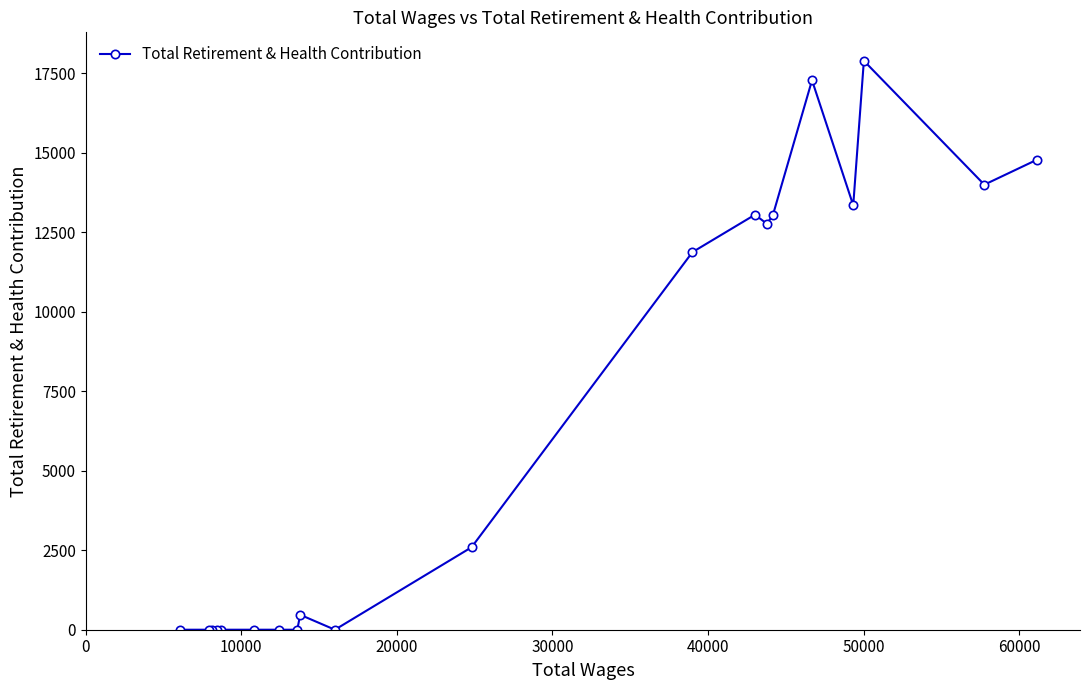

What is the greatest value displayed?

17885